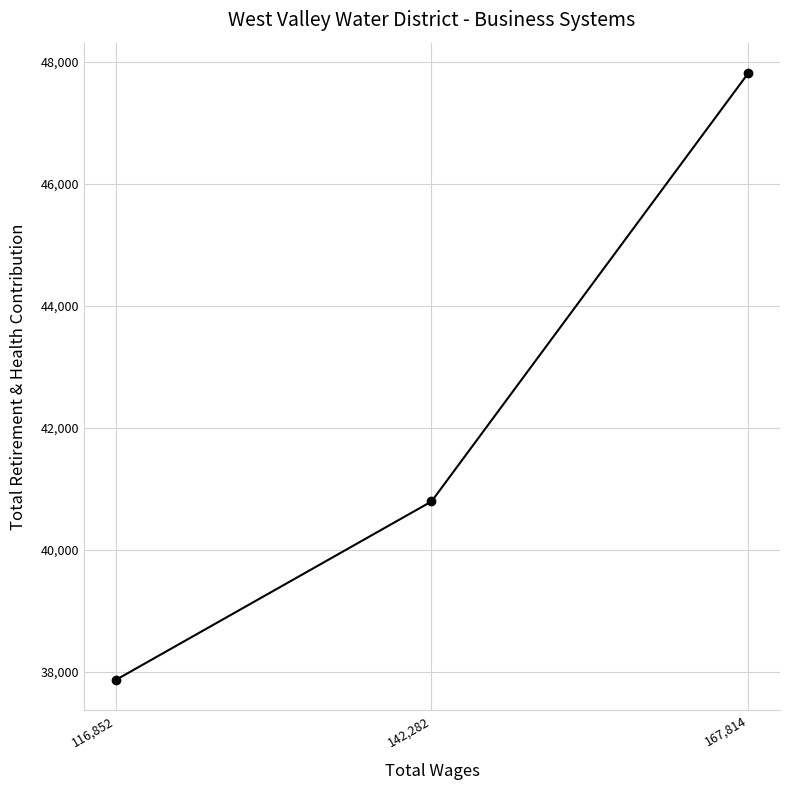

Does the chart display data point markers on the line(s)?

Yes